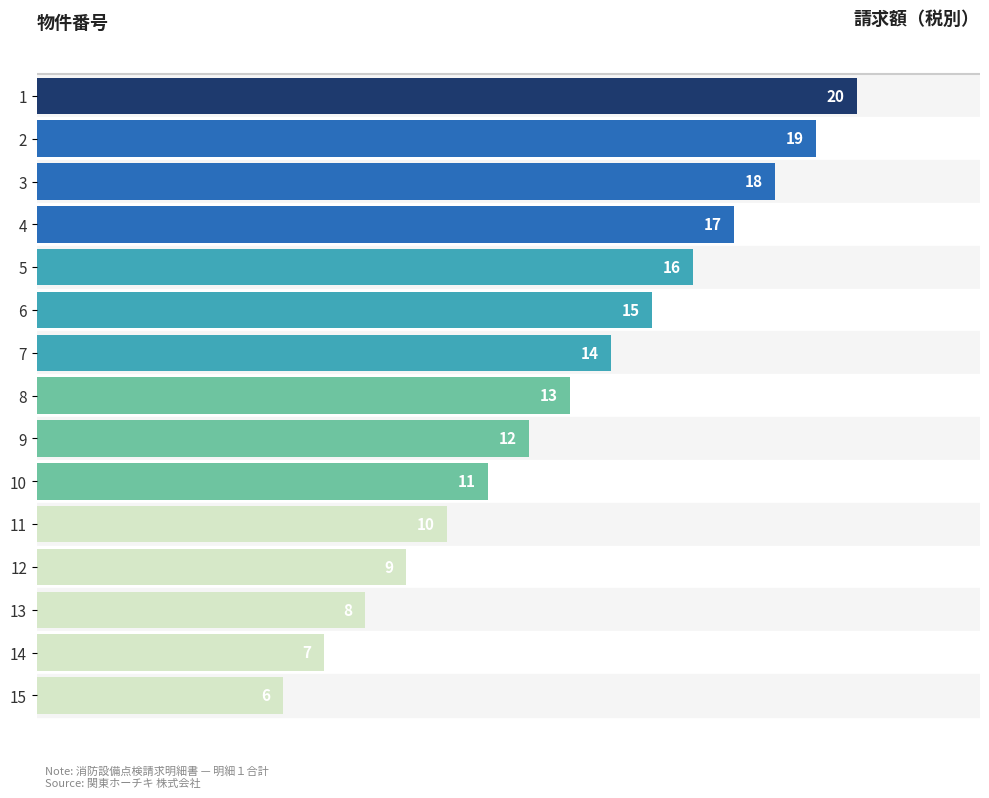

Does the chart contain any negative values?

No